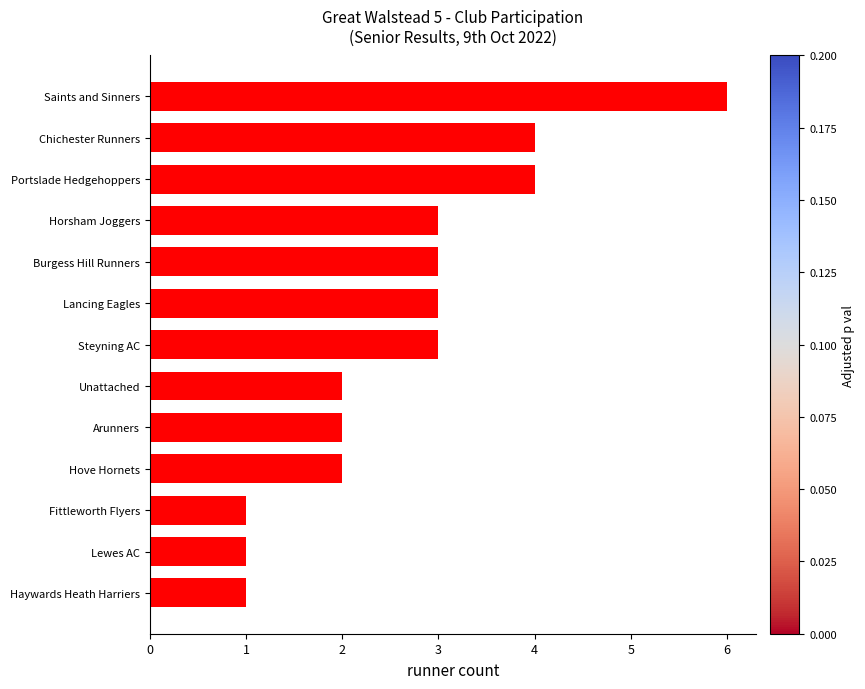

Approximately how many times larger is the value at Portslade Hedgehoppers compared to Lancing Eagles?

1.3